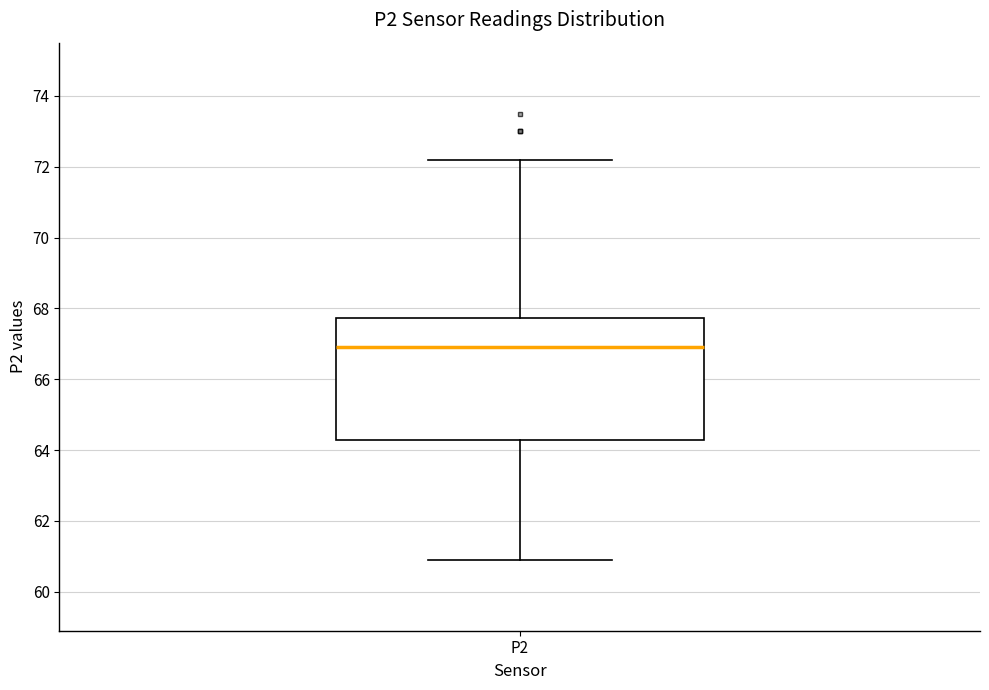

Transcribe this box plot: give where the median line is, the range the box spans, and where the two whiskers end, as read against the y-axis. The values are not printed on the chart, so give them approximately, as read against the axis.

median 67.0, box 64.2 to 67.8, whiskers 61.0 to 72.2